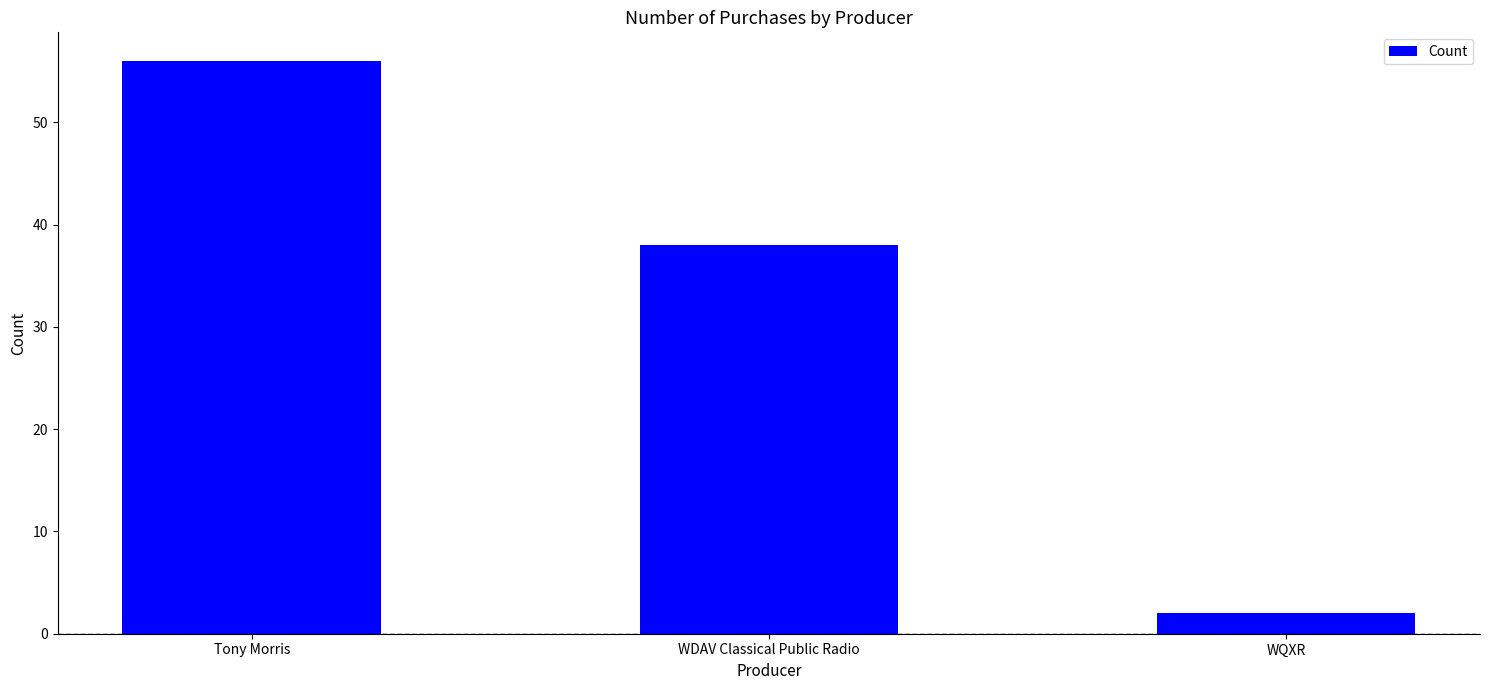

List the labels in order of value, smallest first.

WQXR, WDAV Classical Public Radio, Tony Morris